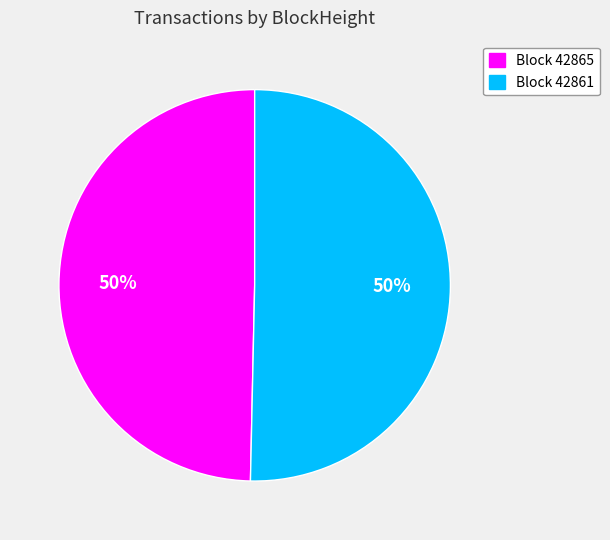

To the nearest percent, what is the average slice percentage?

50%